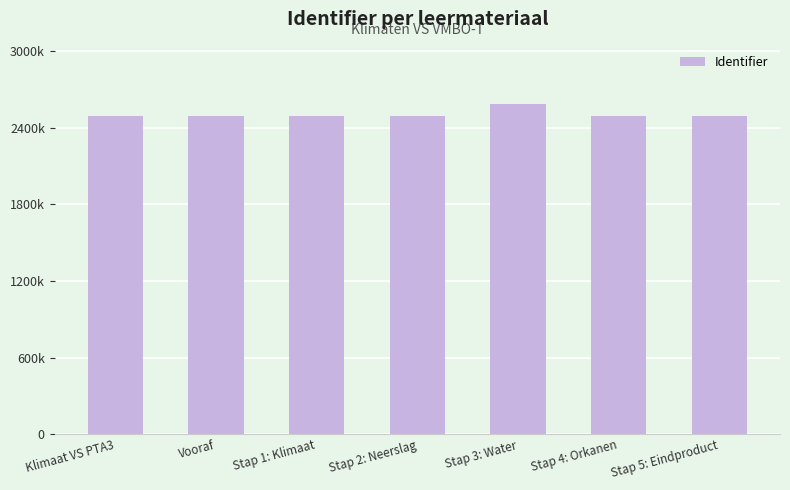

Are the bars horizontal?

No